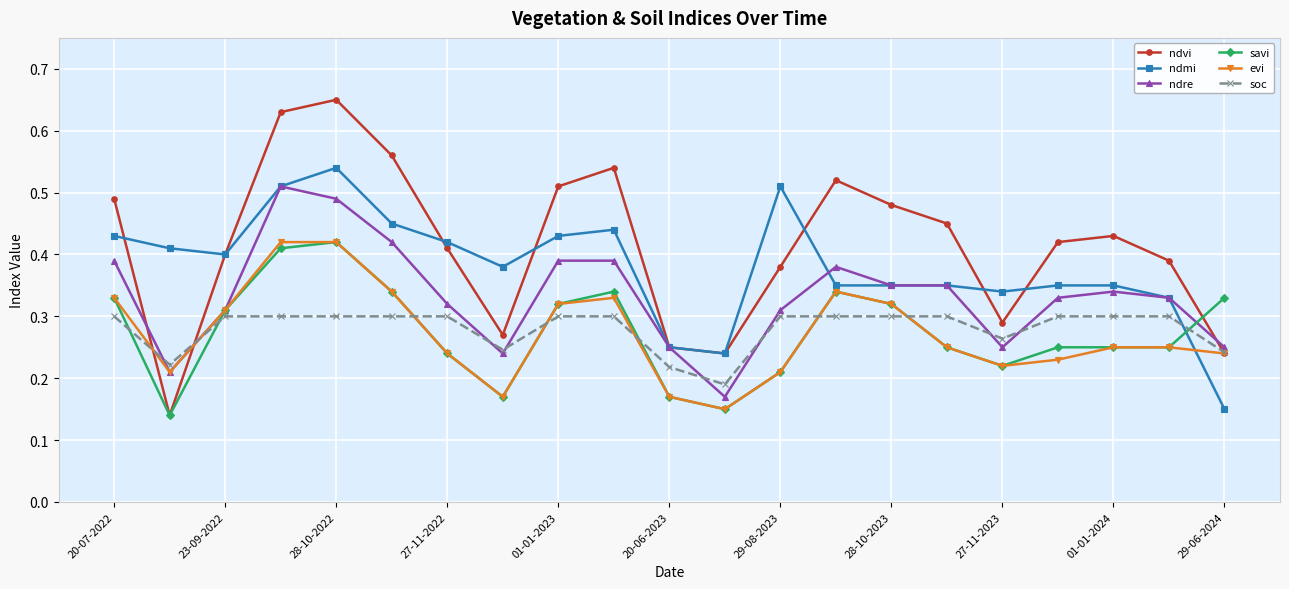

How many data points does each series have?

21